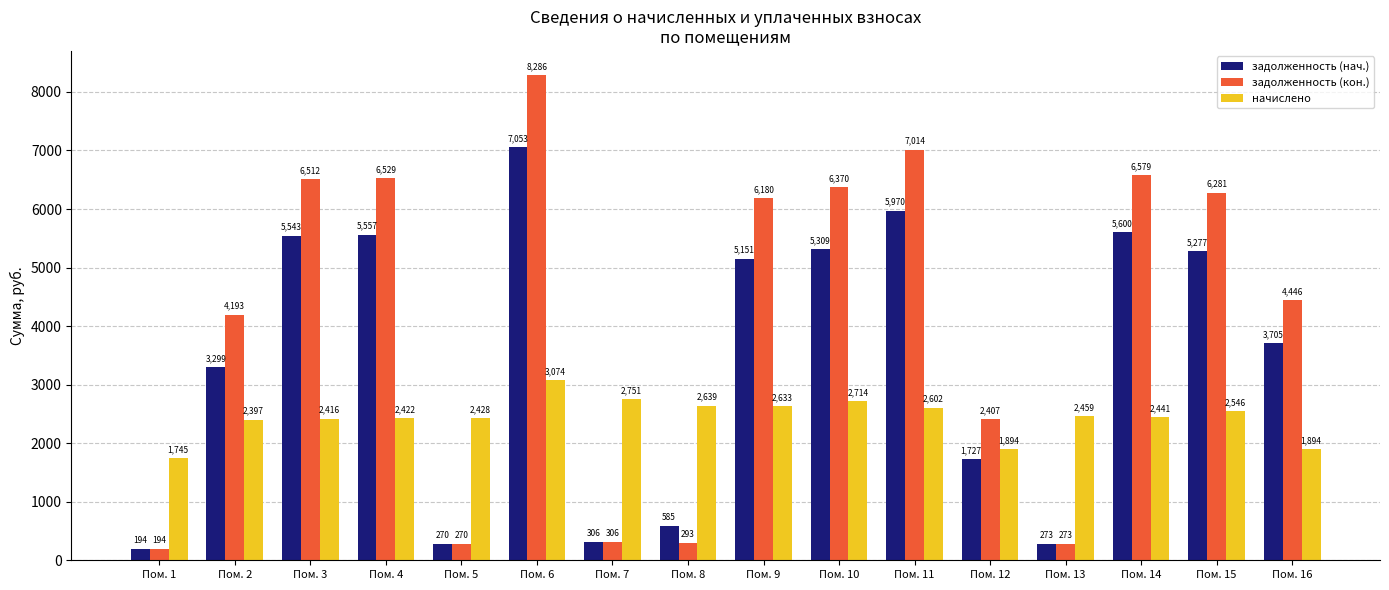

What is the total value across all series at Пом. 3?

14470.2